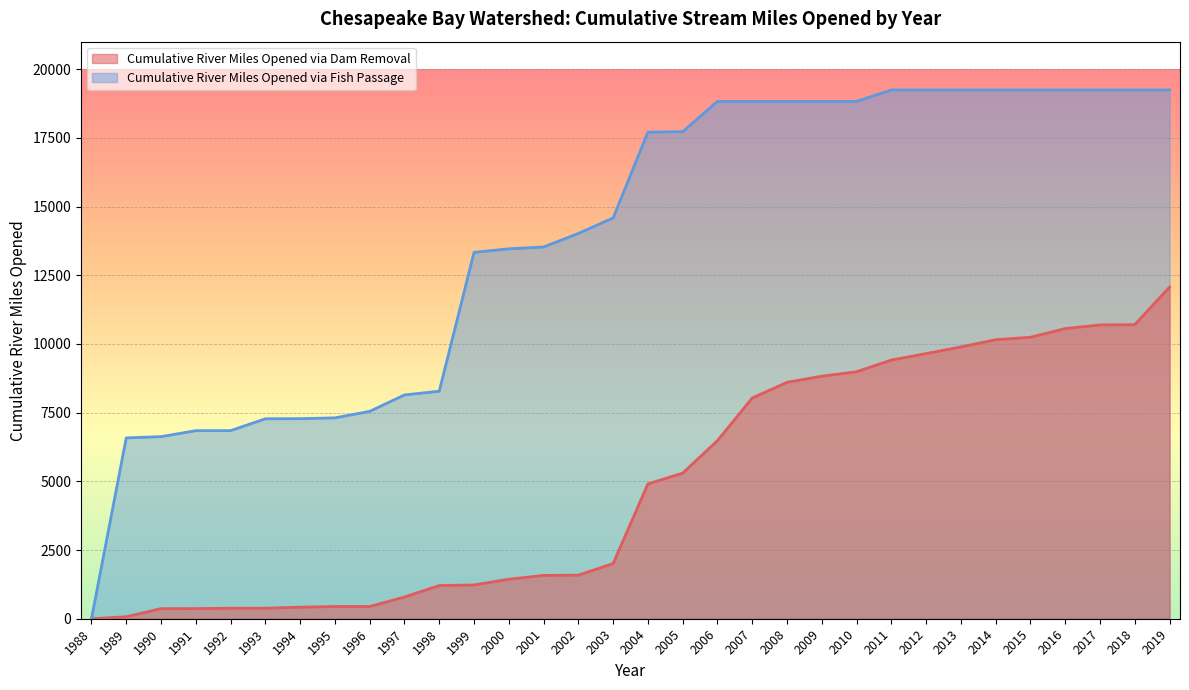

What is the total value across all series at 1996?

7992.5